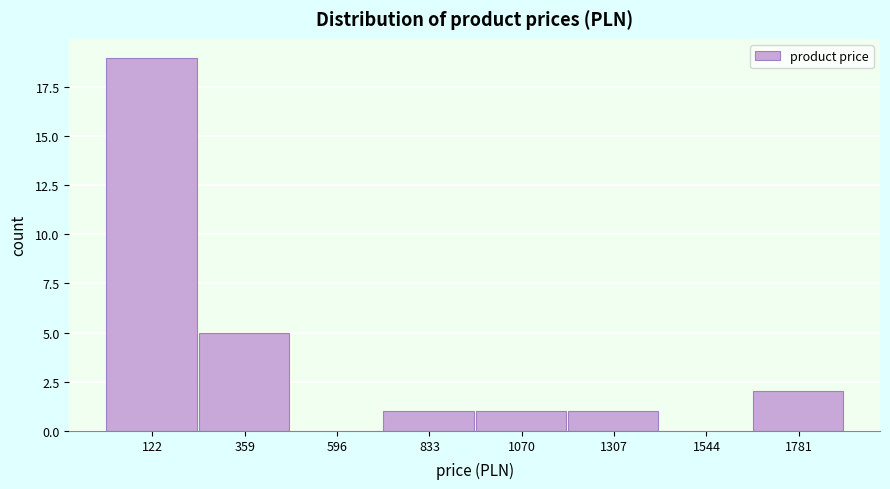

Reading left to right, list every bar in this chart as the range it spans on the x-axis followed by its height. Neither the bar edges nor the heights are printed on the chart, so give them approximately, as read against the axes.

0 to 250: 19
250 to 500: 5
500 to 700: 0
700 to 950: 1
950 to 1200: 1
1200 to 1450: 1
1450 to 1650: 0
1650 to 1900: 2